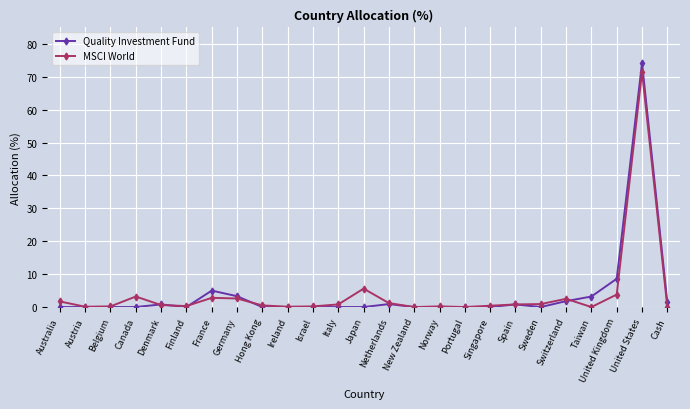

At which category does the chart reach its peak across all series?

United States